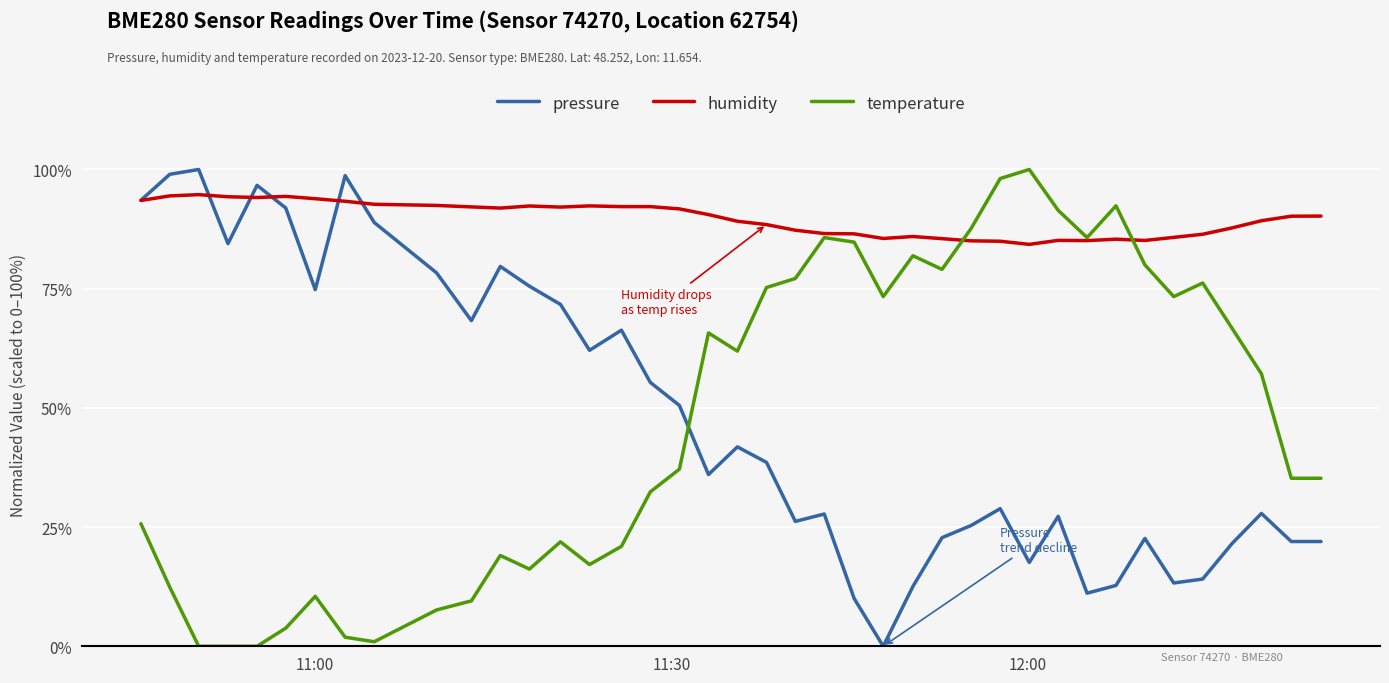

At how many categories does at least one series exceed 42?

40